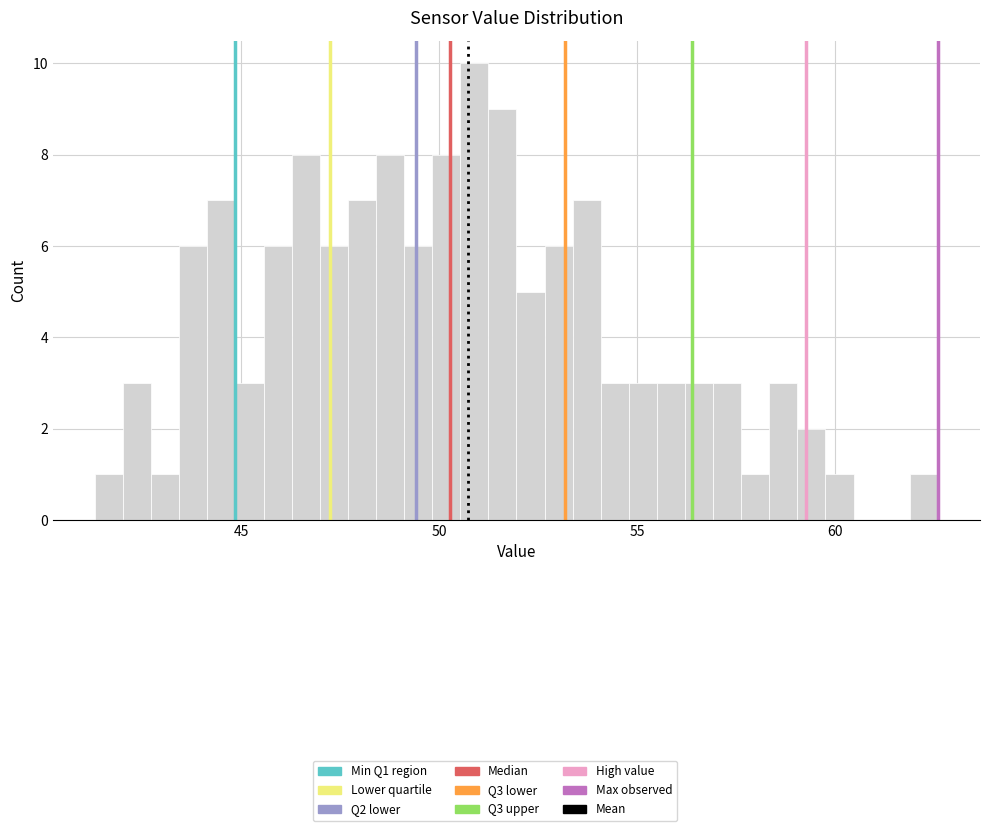

Read against the x-axis, roughly where is the centre of the tallest bar?

51.0